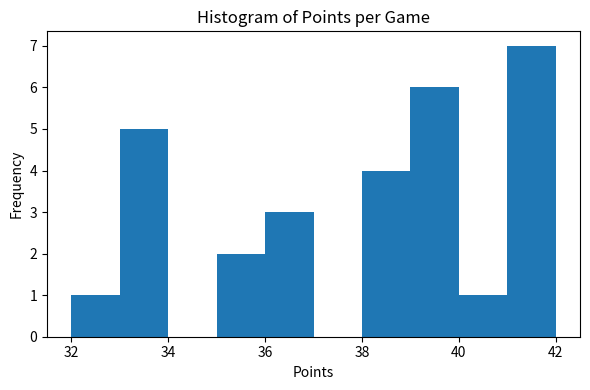

How tall is the bar that spans 36 to 37 on the x-axis? The values are not printed on the chart, so give them approximately, as read against the axis.

3